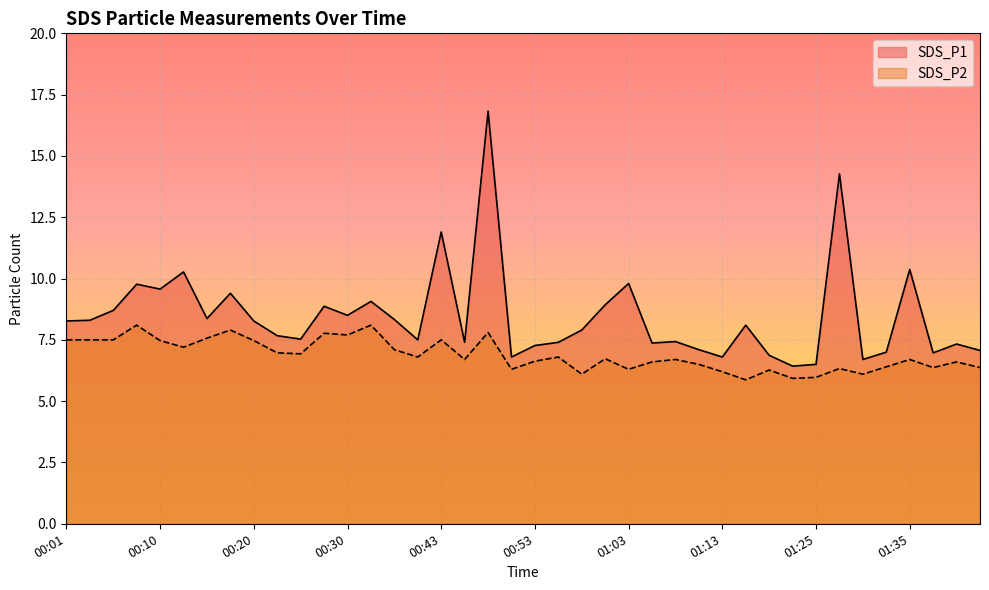

How many interior local peaks does the SDS_P2 series have?

13